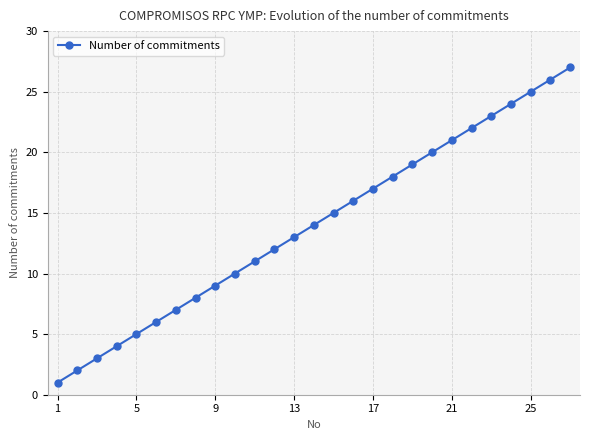

What is the maximum value shown in the chart?

27